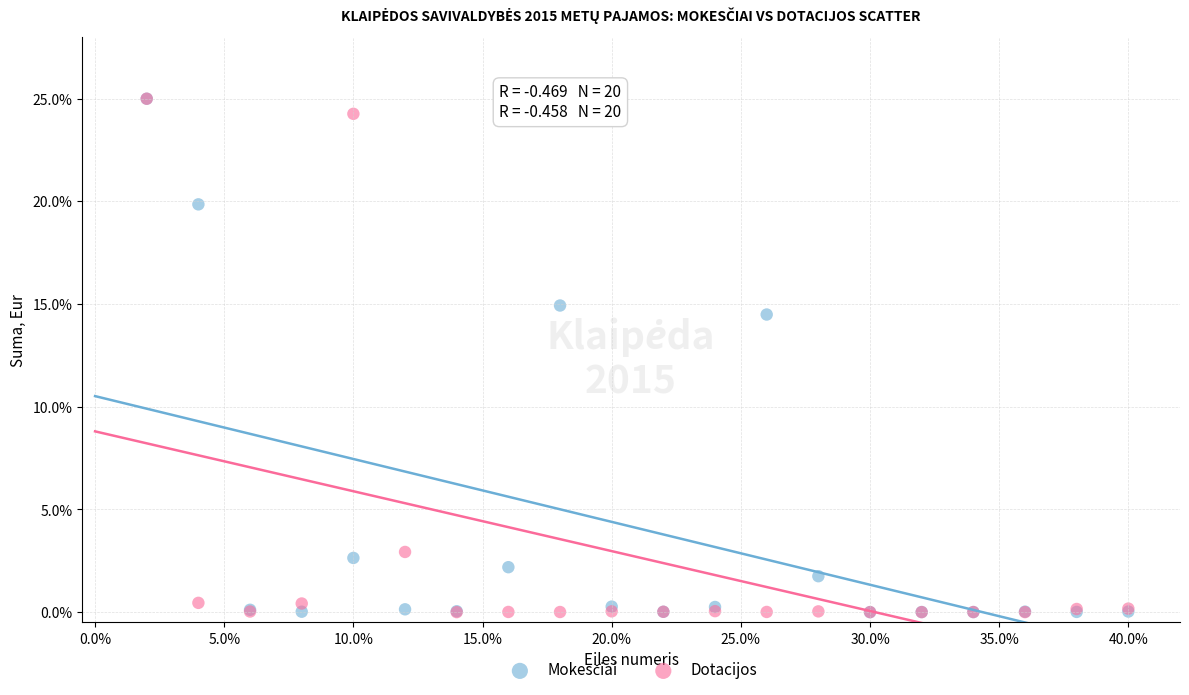

Across all series, what Y value is closest to 12?

14.5